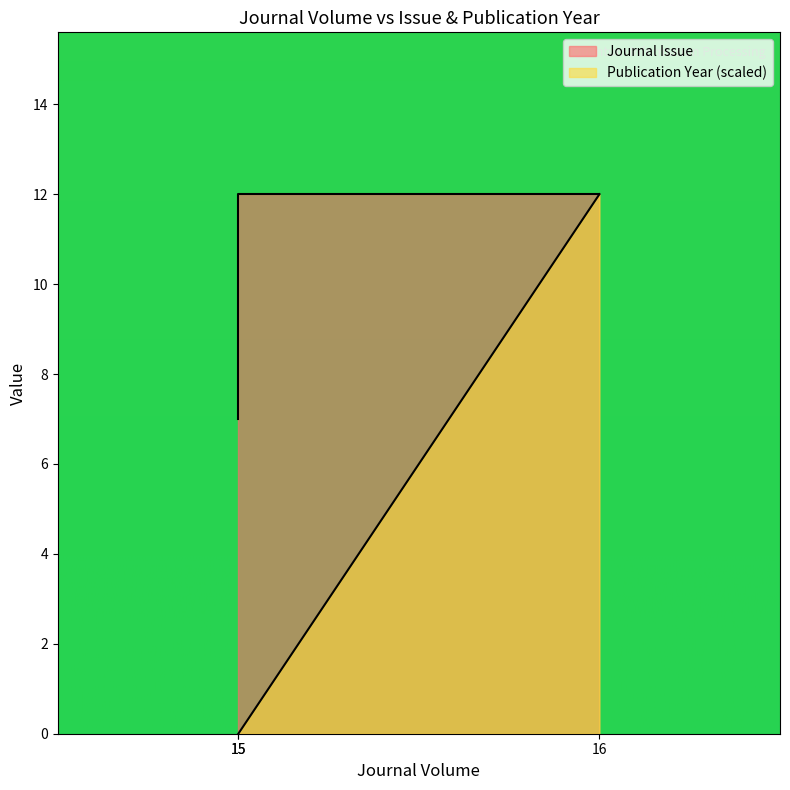

Reading right to left, extract all data points from this chart.

Journal Issue: 16=12	15=12	15=7
Publication Year: 16=12	15=0	15=0